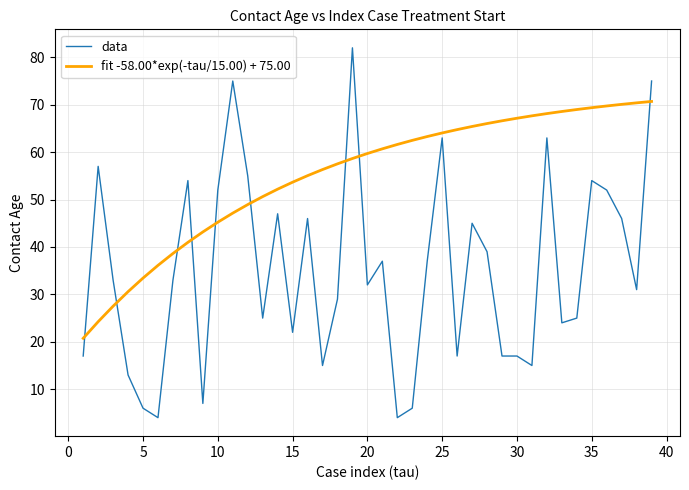

What is the lowest value of the fit -58.00*exp(-tau/15.00) + 75.00 series?

20.7